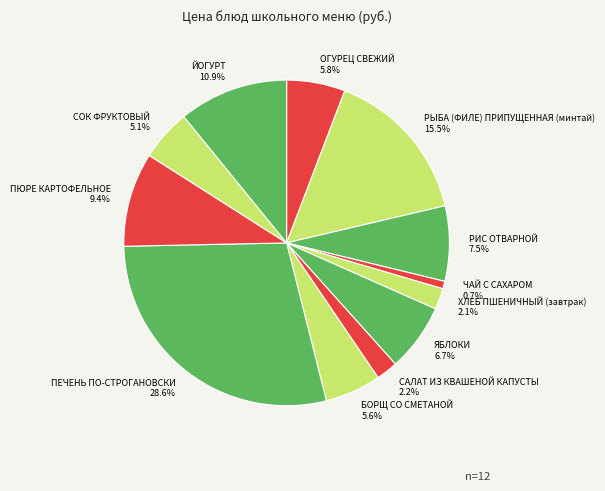

To the nearest percent, what is the difference between the largest and smallest slice percentages?

28%